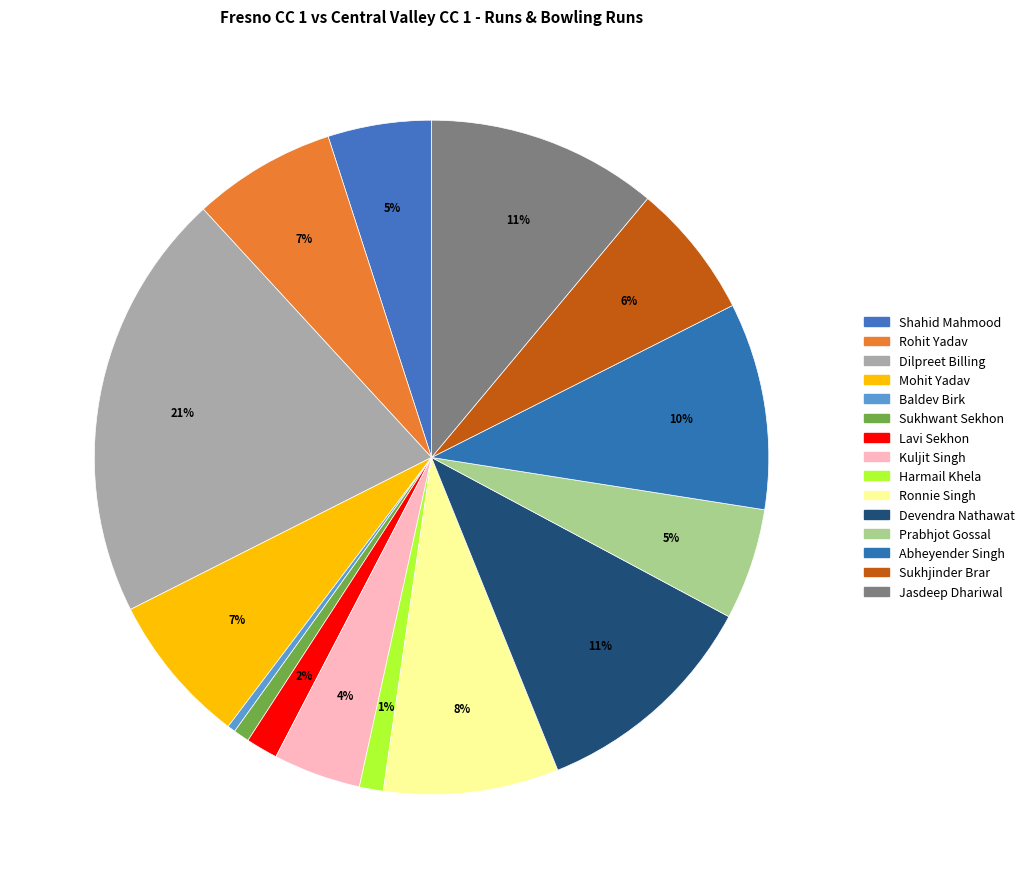

Is there any slice that represents more than half of the pie?

No